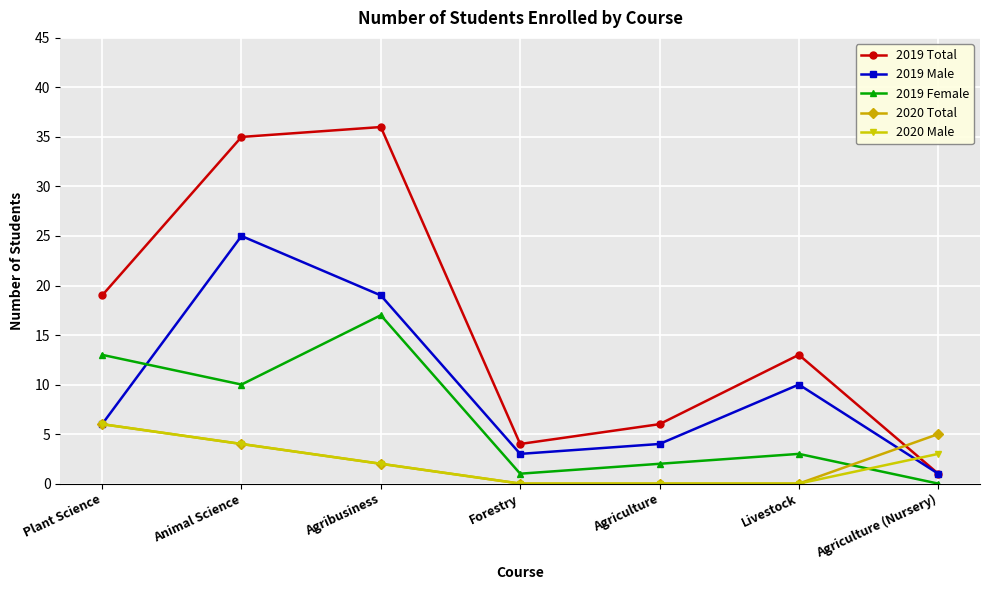

Which series has the largest total across all categories?

2019 Total